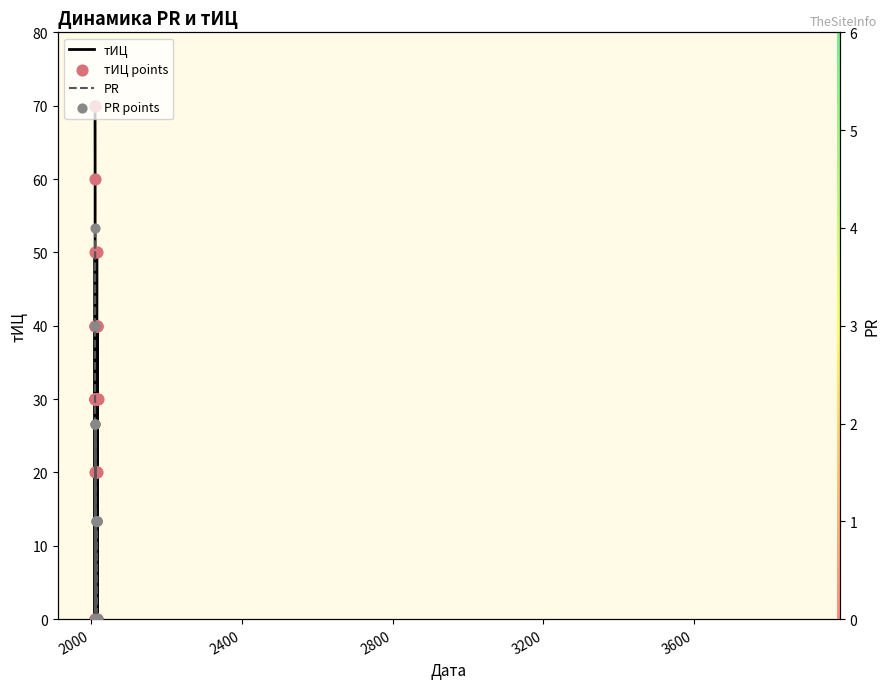

Which series contains the highest Y value?

тИЦ